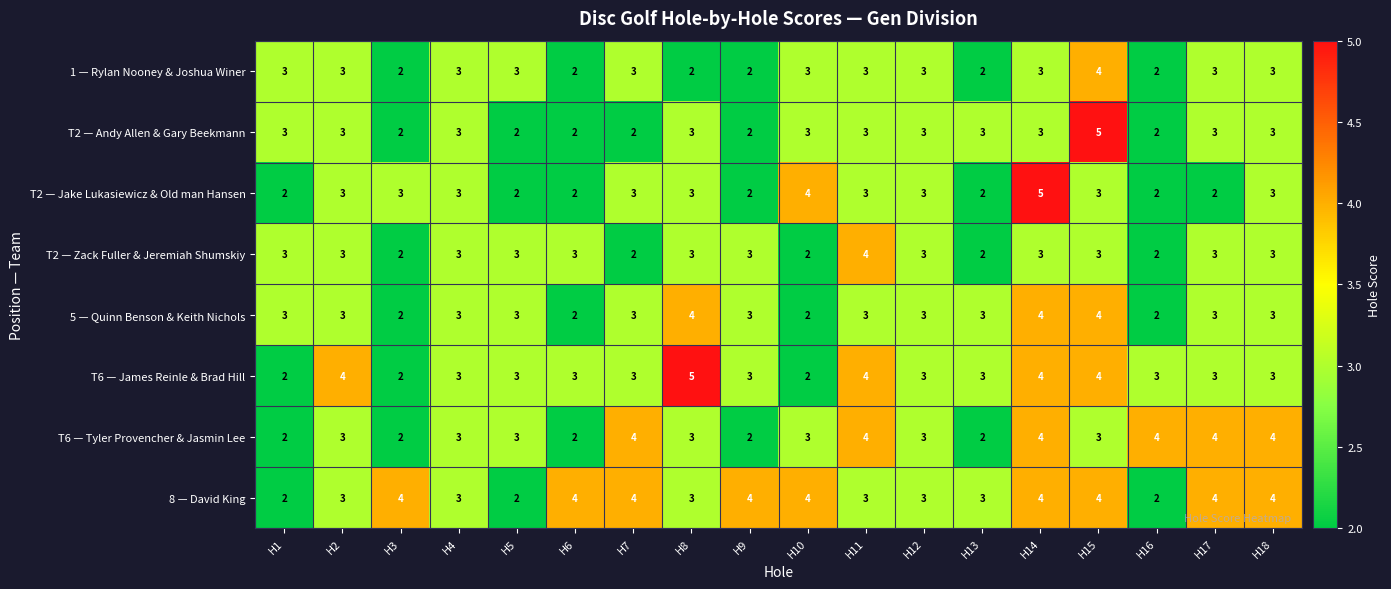

Count the 1 — Rylan Nooney & Joshua Winer values in the range 2 to 3.

17